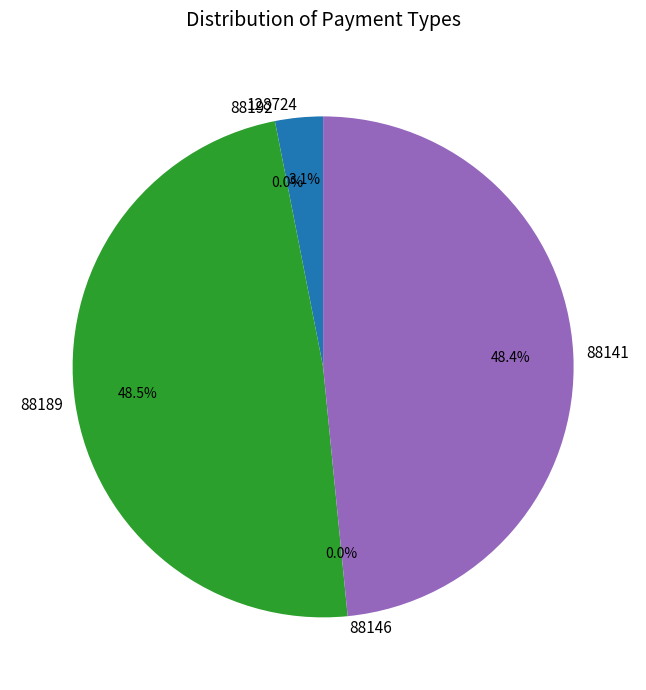

What percentage is NOT represented by 88141?

51.6%